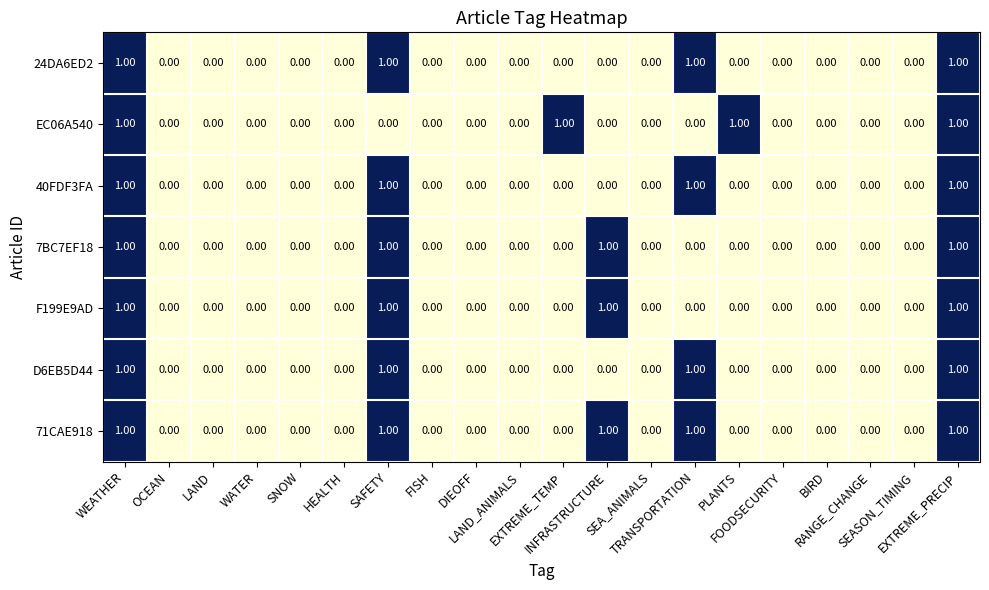

What is the sum of all F199E9AD values?

4